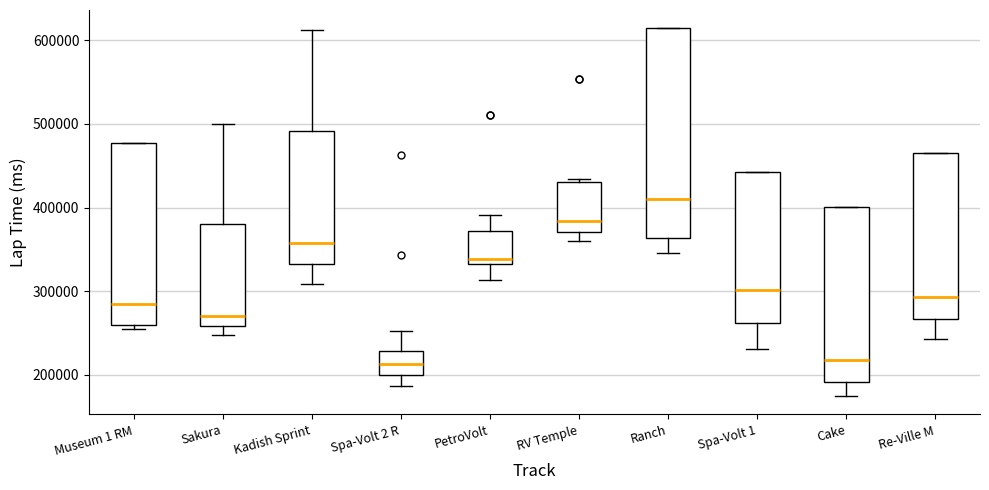

Reading left to right, transcribe this box plot: for each box, give where its median line is, the range the box spans, and where its two whiskers end, as read against the y-axis. The values are not printed on the chart, so give them approximately, as read against the axis.

Museum 1 RM: median 280000, box 260000 to 480000, whiskers 250000 to 480000
Sakura: median 270000, box 260000 to 380000, whiskers 250000 to 500000
Kadish Sprint: median 360000, box 330000 to 490000, whiskers 310000 to 610000
Spa-Volt 2 R: median 210000, box 200000 to 230000, whiskers 190000 to 250000
PetroVolt: median 340000, box 330000 to 370000, whiskers 310000 to 390000
RV Temple: median 380000, box 370000 to 430000, whiskers 360000 to 430000
Ranch: median 410000, box 360000 to 610000, whiskers 350000 to 610000
Spa-Volt 1: median 300000, box 260000 to 440000, whiskers 230000 to 440000
Cake: median 220000, box 190000 to 400000, whiskers 170000 to 400000
Re-Ville M: median 290000, box 270000 to 460000, whiskers 240000 to 460000